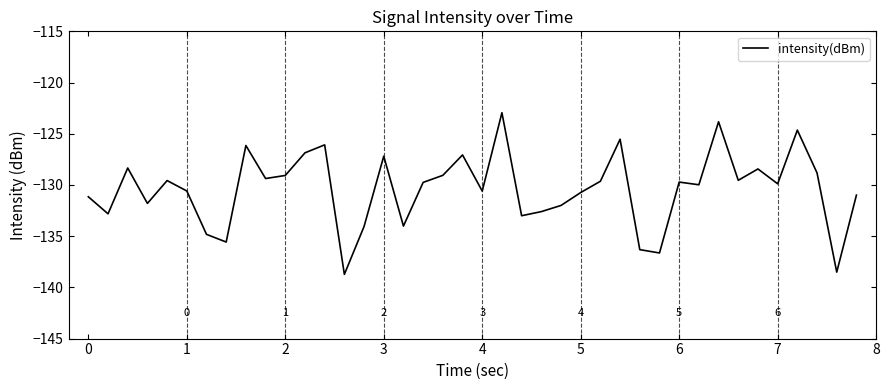

What is the difference between the maximum and minimum values?

15.8